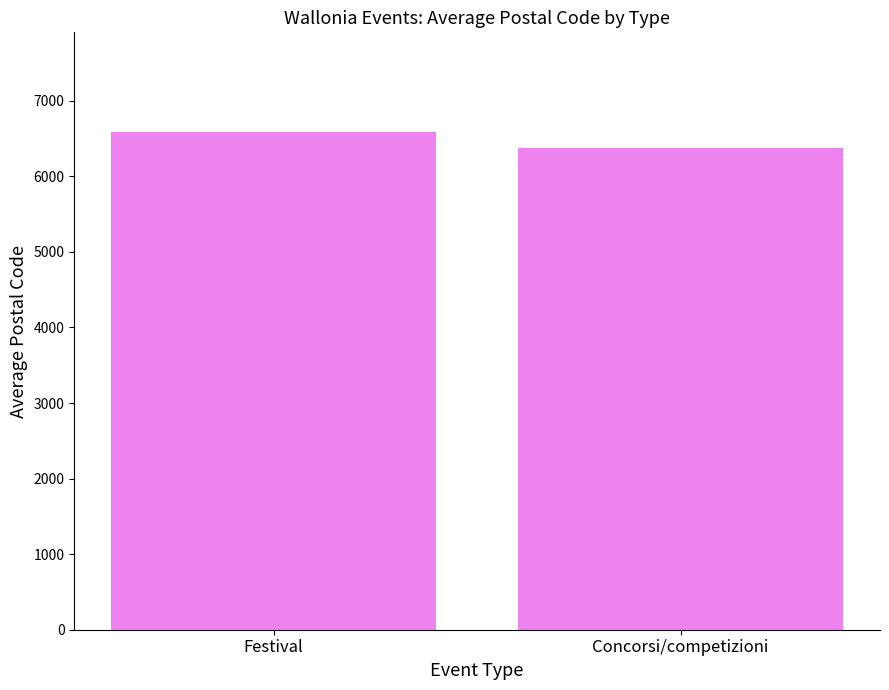

Rank the categories by value from highest to lowest.

Festival, Concorsi/competizioni